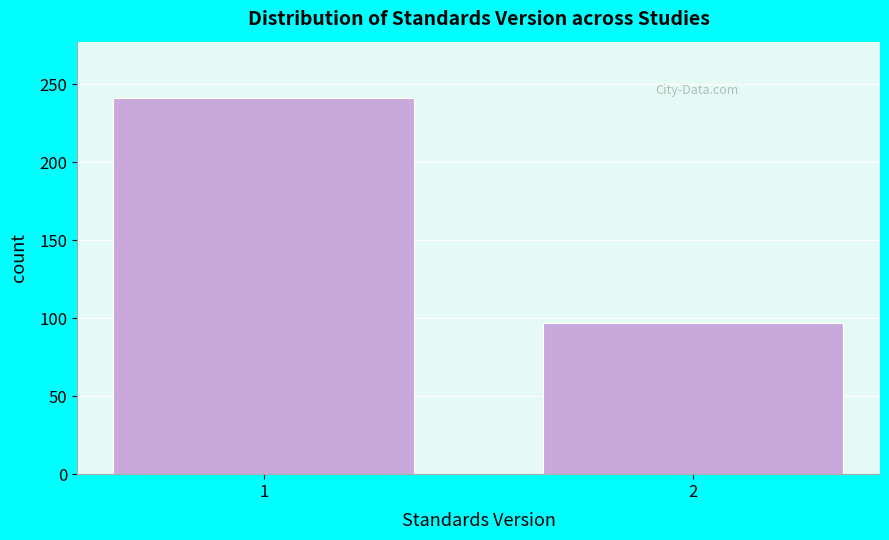

Reading left to right, transcribe all the data shown in this chart.

241	97